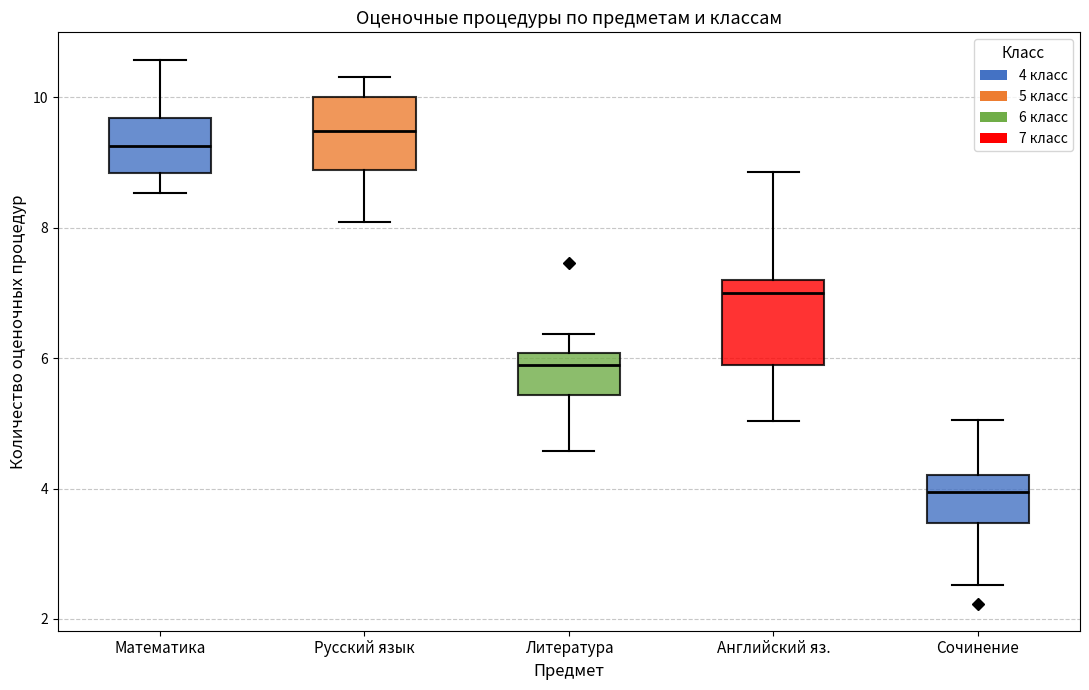

Where does the lower whisker of the box for Русский язык end on the y-axis? The values are not printed on the chart, so give them approximately, as read against the axis.

8.0